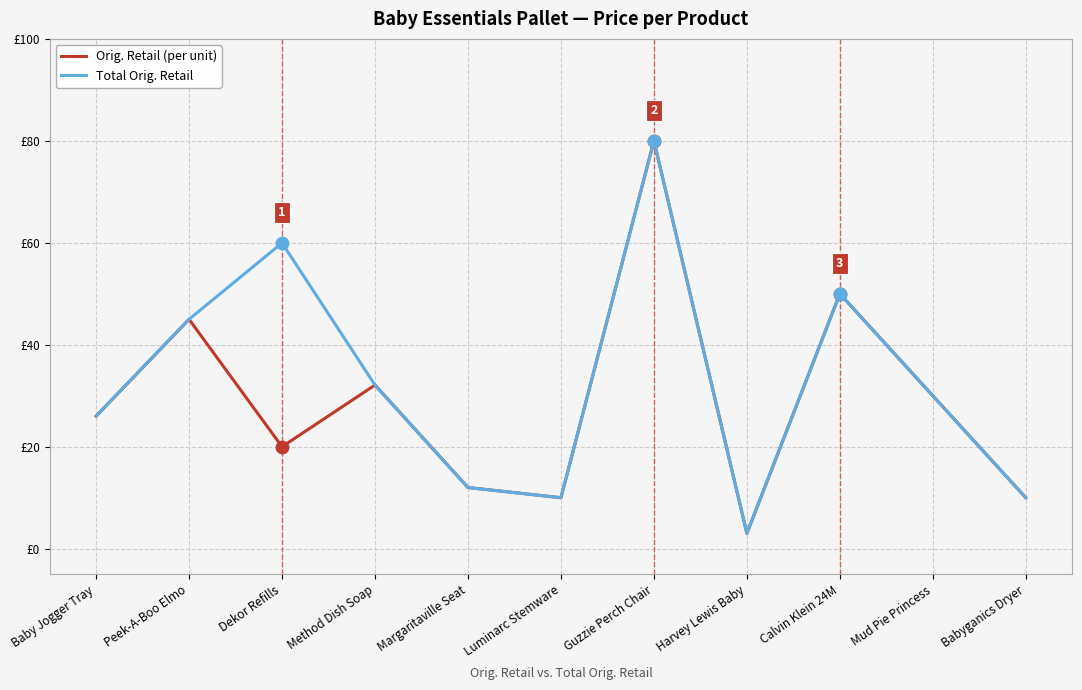

What is the total value across all series at Baby Jogger Tray?

52.0